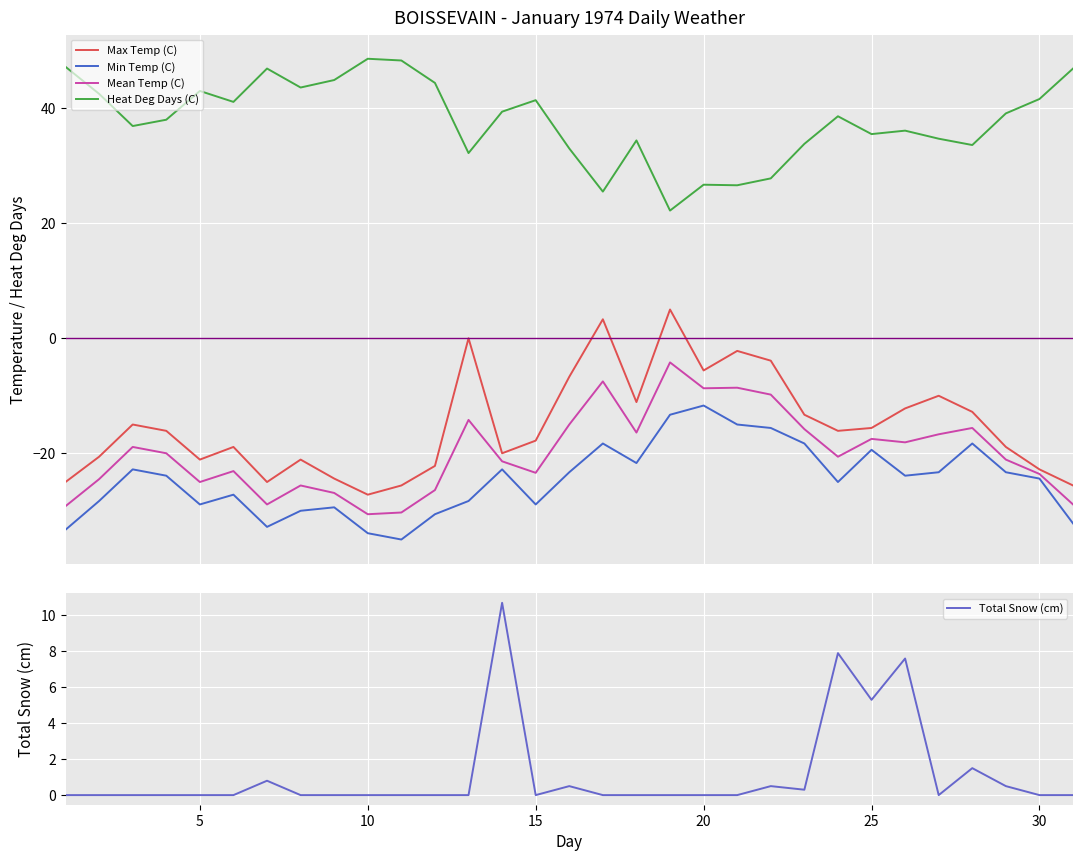

Reading right to left, transcribe all the data shown in this chart.

Max Temp (C): -25.6	-22.8	-18.9	-12.8	-10.0	-12.2	-15.6	-16.1	-13.3	-3.9	-2.2	-5.6	5.0	-11.1	3.3	-6.7	-17.8	-20.0	0.0	-22.2	-25.6	-27.2	-24.4	-21.1	-25.0	-18.9	-21.1	-16.1	-15.0	-20.6	-25.0
Min Temp (C): -32.2	-24.4	-23.3	-18.3	-23.3	-23.9	-19.4	-25.0	-18.3	-15.6	-15.0	-11.7	-13.3	-21.7	-18.3	-23.3	-28.9	-22.8	-28.3	-30.6	-35.0	-33.9	-29.4	-30.0	-32.8	-27.2	-28.9	-23.9	-22.8	-28.3	-33.3
Mean Temp (C): -28.9	-23.6	-21.1	-15.6	-16.7	-18.1	-17.5	-20.6	-15.8	-9.8	-8.6	-8.7	-4.2	-16.4	-7.5	-15.0	-23.4	-21.4	-14.2	-26.4	-30.3	-30.6	-26.9	-25.6	-28.9	-23.1	-25.0	-20.0	-18.9	-24.5	-29.2
Heat Deg Days (C): 46.9	41.6	39.1	33.6	34.7	36.1	35.5	38.6	33.8	27.8	26.6	26.7	22.2	34.4	25.5	33.0	41.4	39.4	32.2	44.4	48.3	48.6	44.9	43.6	46.9	41.1	43.0	38.0	36.9	42.5	47.2
Total Snow (cm): 0.0	0.0	0.5	1.5	0.0	7.6	5.3	7.9	0.3	0.5	0.0	0.0	0.0	0.0	0.0	0.5	0.0	10.7	0.0	0.0	0.0	0.0	0.0	0.0	0.8	0.0	0.0	0.0	0.0	0.0	0.0